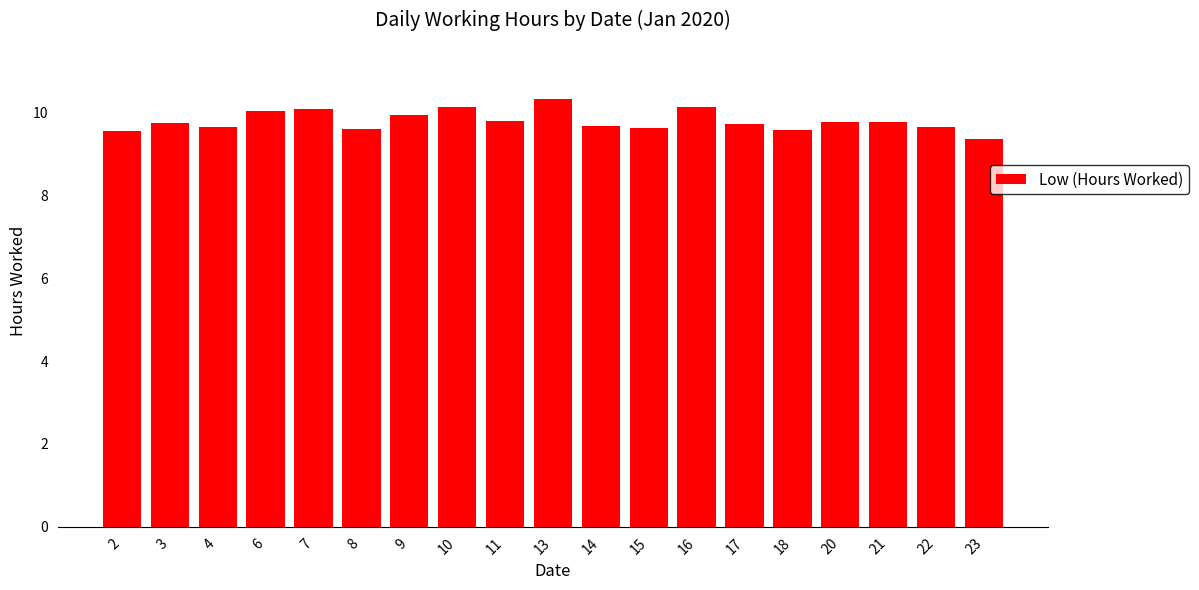

What is the maximum value shown in the chart?

10.3